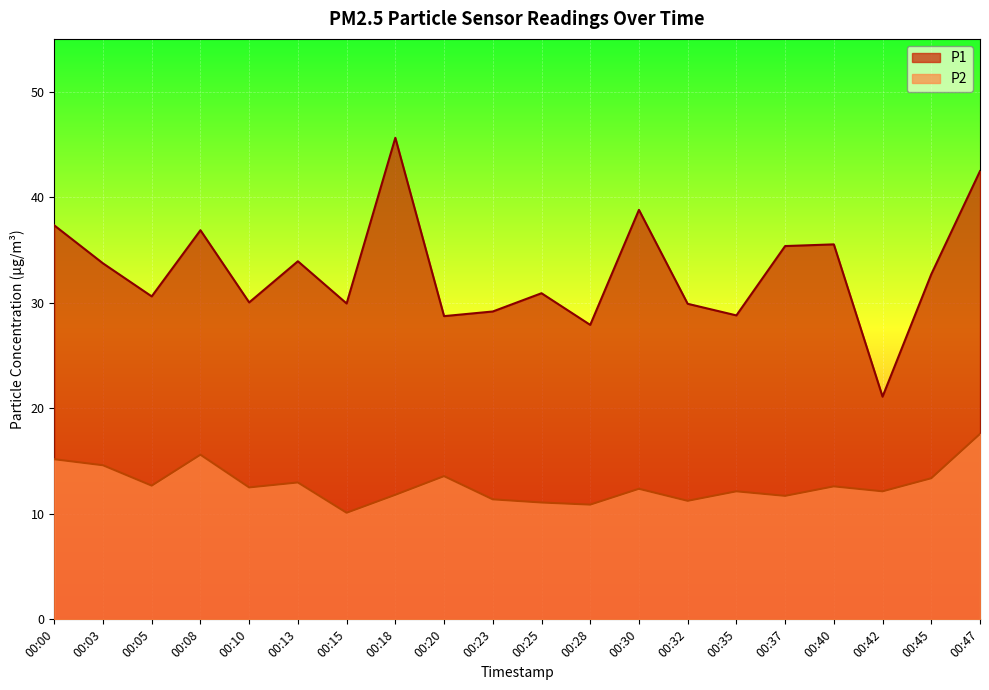

The value of P1 at 00:40 is 35.5. True or false?

True